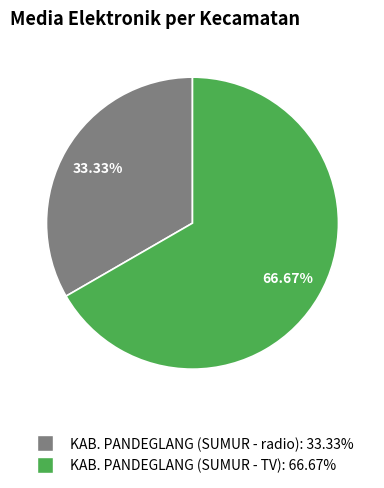

To the nearest percent, what is the difference between the KAB. PANDEGLANG (SUMUR - radio) and KAB. PANDEGLANG (SUMUR - TV) slice percentages?

33%